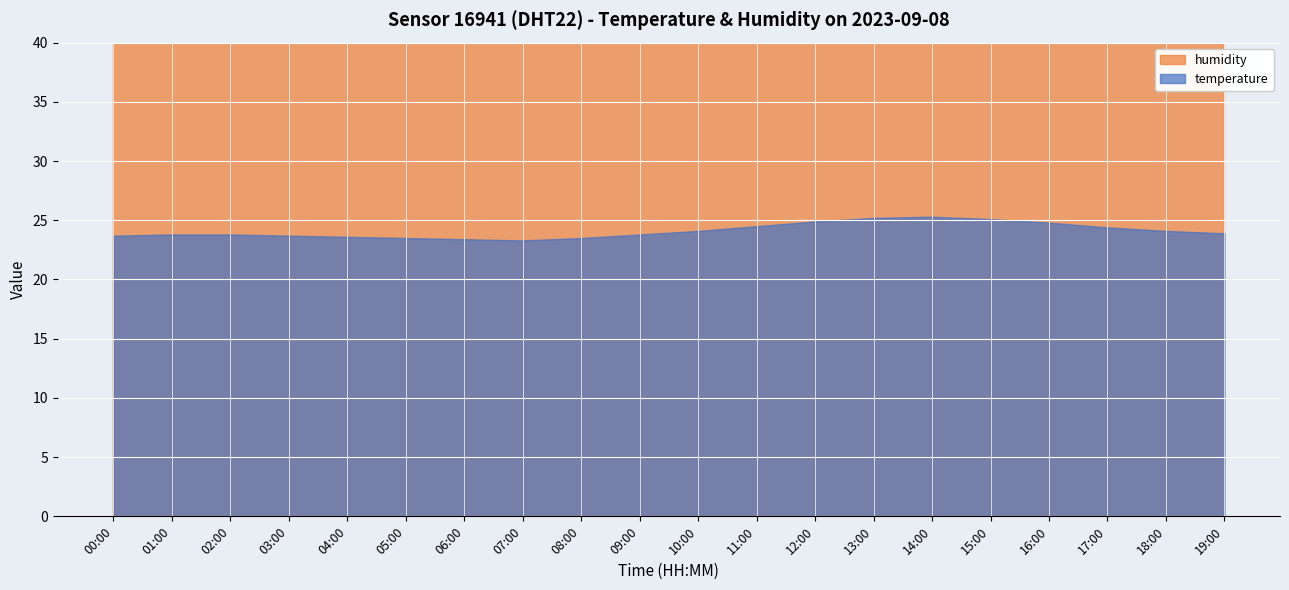

What is the total value across all series at 12:00?

123.9